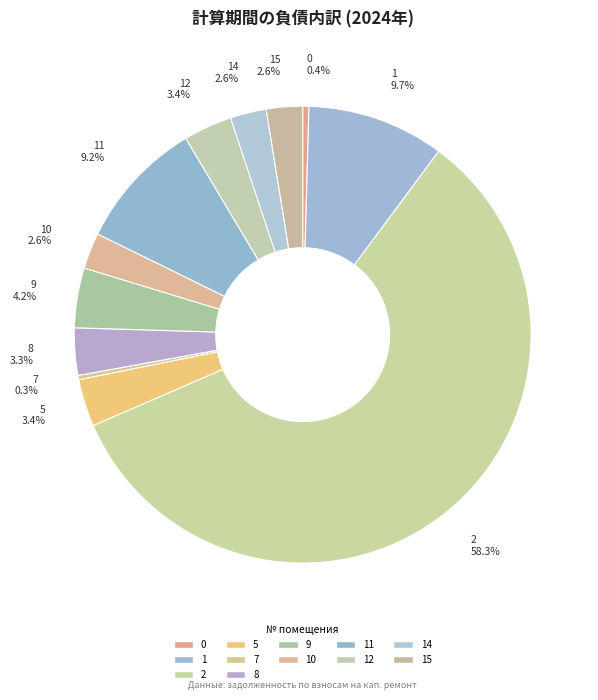

Which has a higher value, 1 9.7% or 7 0.3%?

1 9.7%